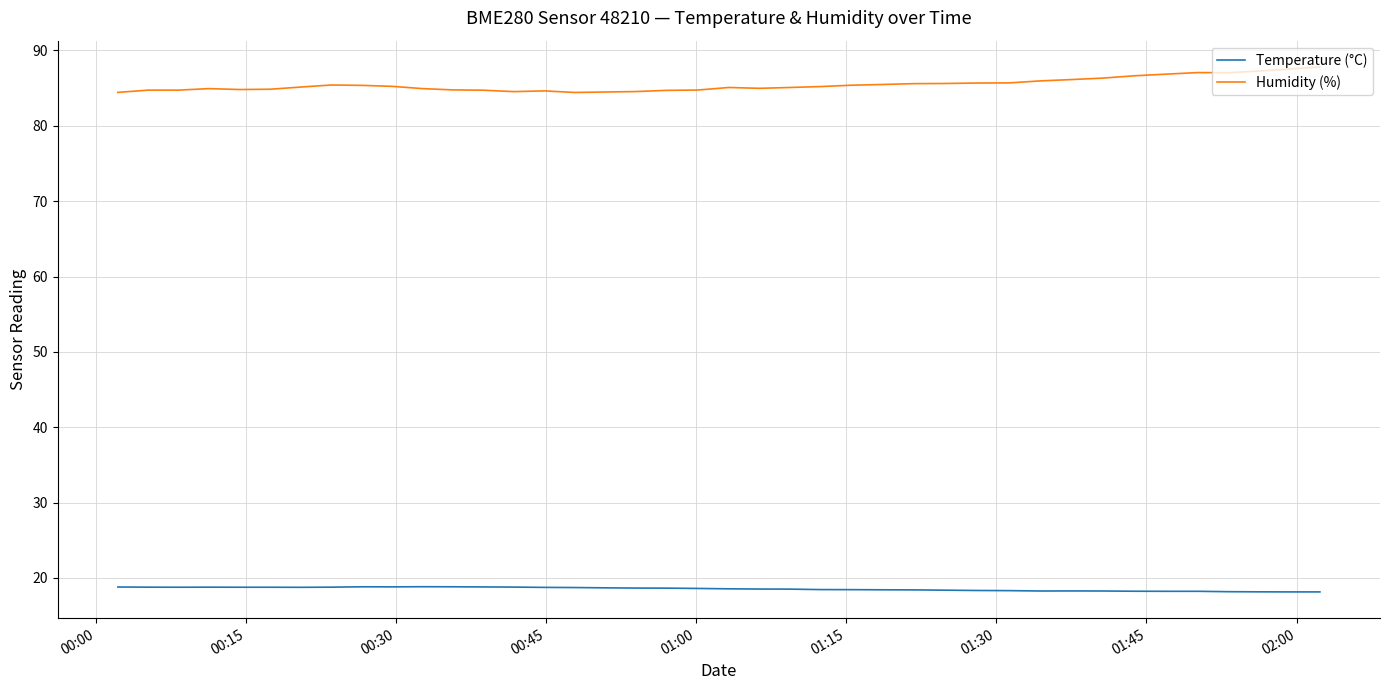

Which series has the largest total across all categories?

Humidity (%)